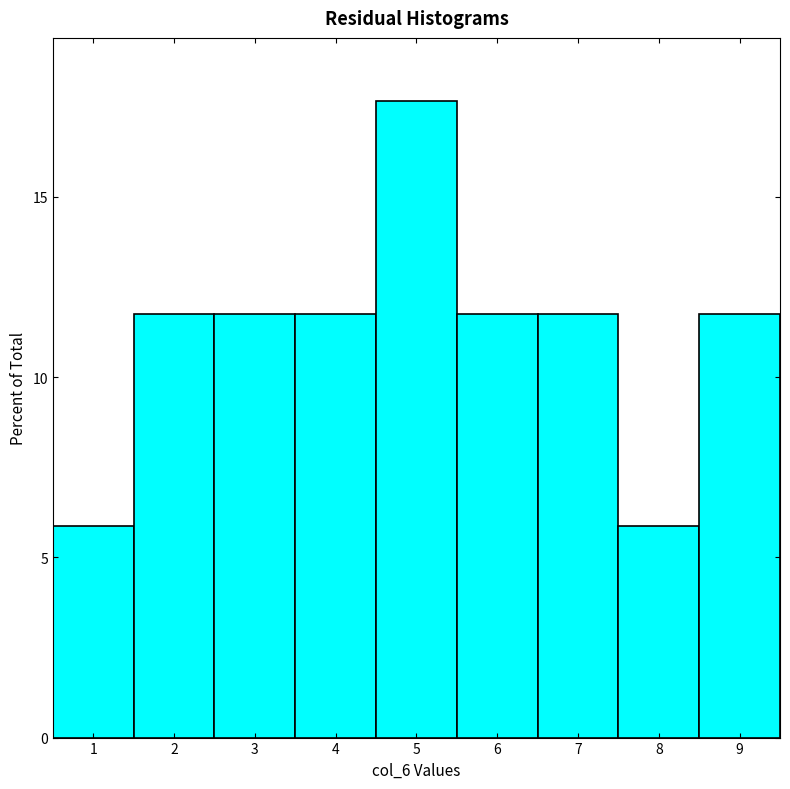

Reading left to right, list every bar in this chart as the range it spans on the x-axis followed by its height. The values are not printed on the chart, so give them approximately, as read against the axis.

0.5 to 1.5: 6.0
1.5 to 2.5: 12.0
2.5 to 3.5: 12.0
3.5 to 4.5: 12.0
4.5 to 5.5: 17.5
5.5 to 6.5: 12.0
6.5 to 7.5: 12.0
7.5 to 8.5: 6.0
8.5 to 9.5: 12.0